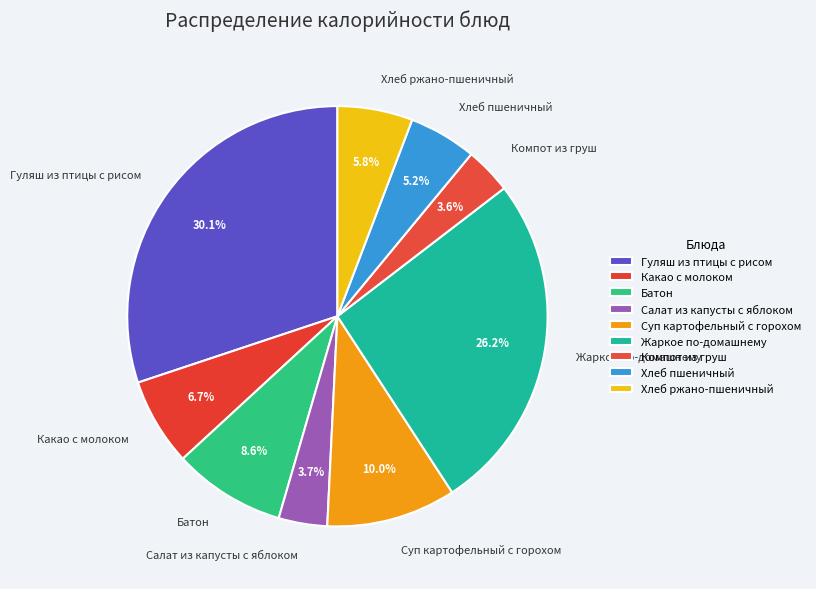

Is Какао с молоком the majority of the pie?

No